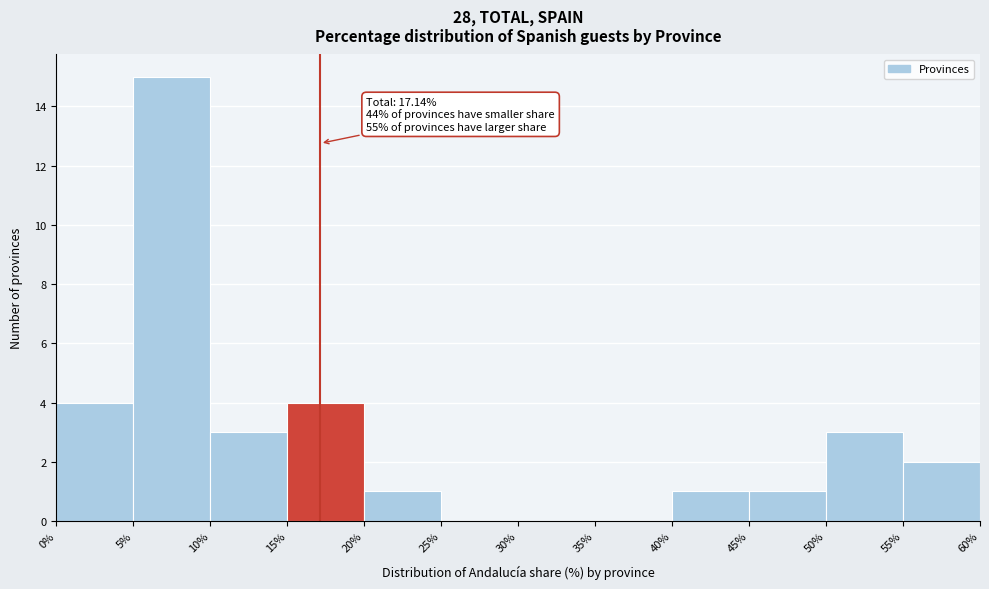

Which range on the x-axis has the tallest bar?

5% to 10%